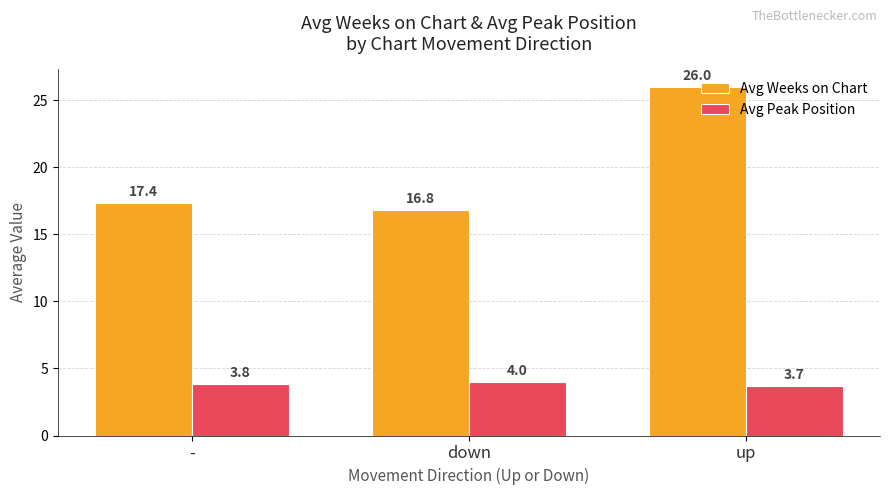

What is the difference between the Avg Weeks on Chart values at - and up?

8.6